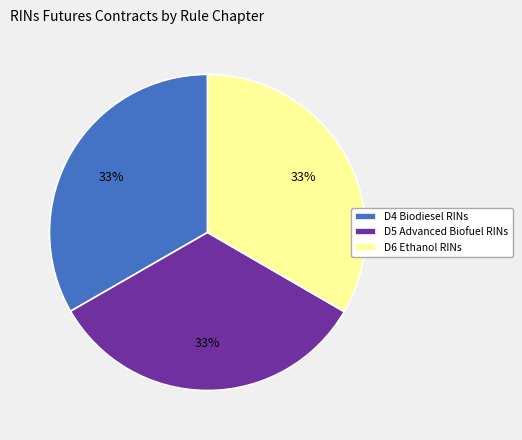

What is the ratio of the value at D5 Advanced Biofuel RINs to the value at D6 Ethanol RINs?

1.0